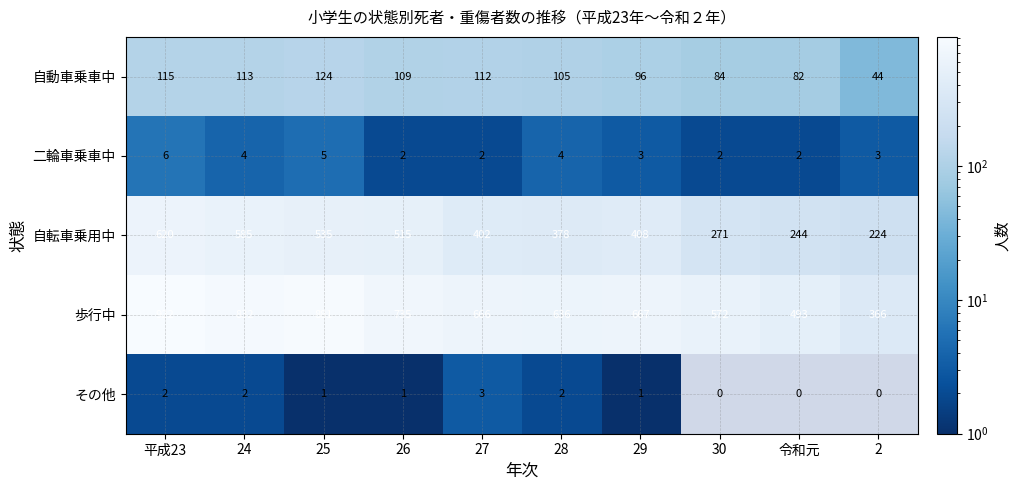

What is the sum of the 自動車乗車中 values at 29 and 2?

140